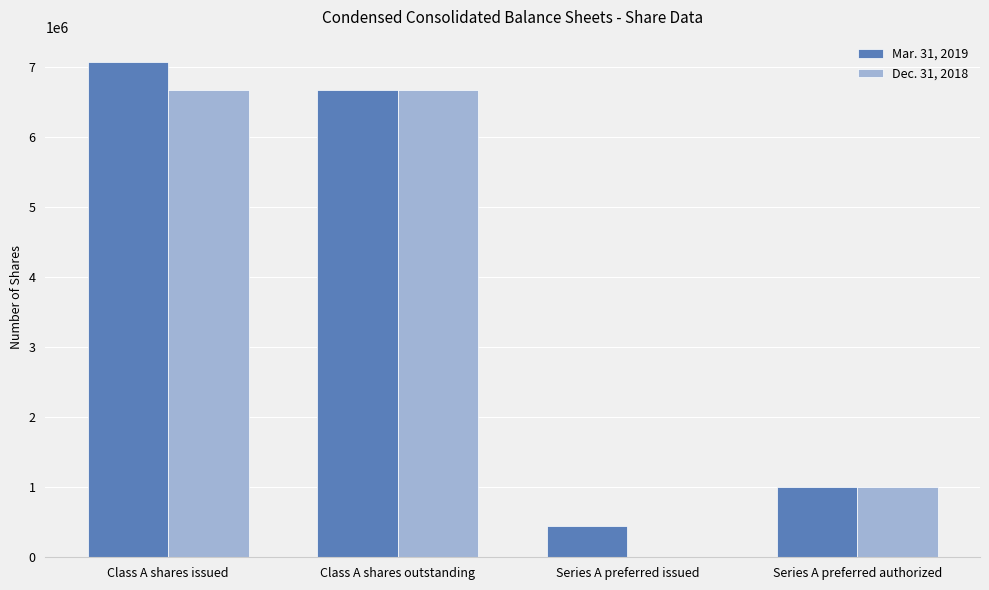

Which label corresponds to the largest value in the chart?

Class A shares issued